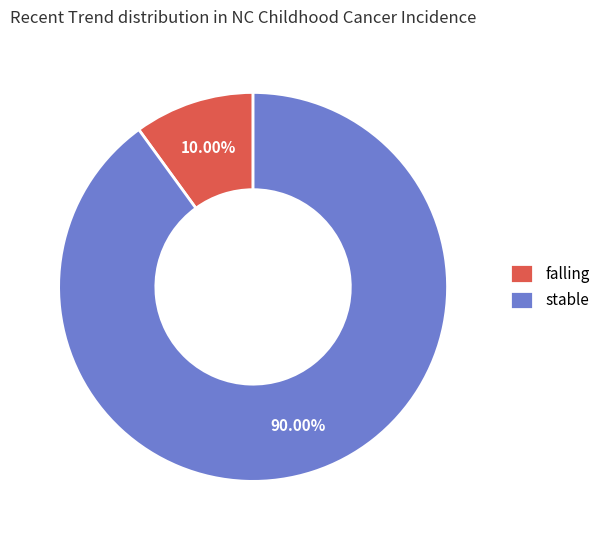

Rank the categories by value from lowest to highest.

falling, stable